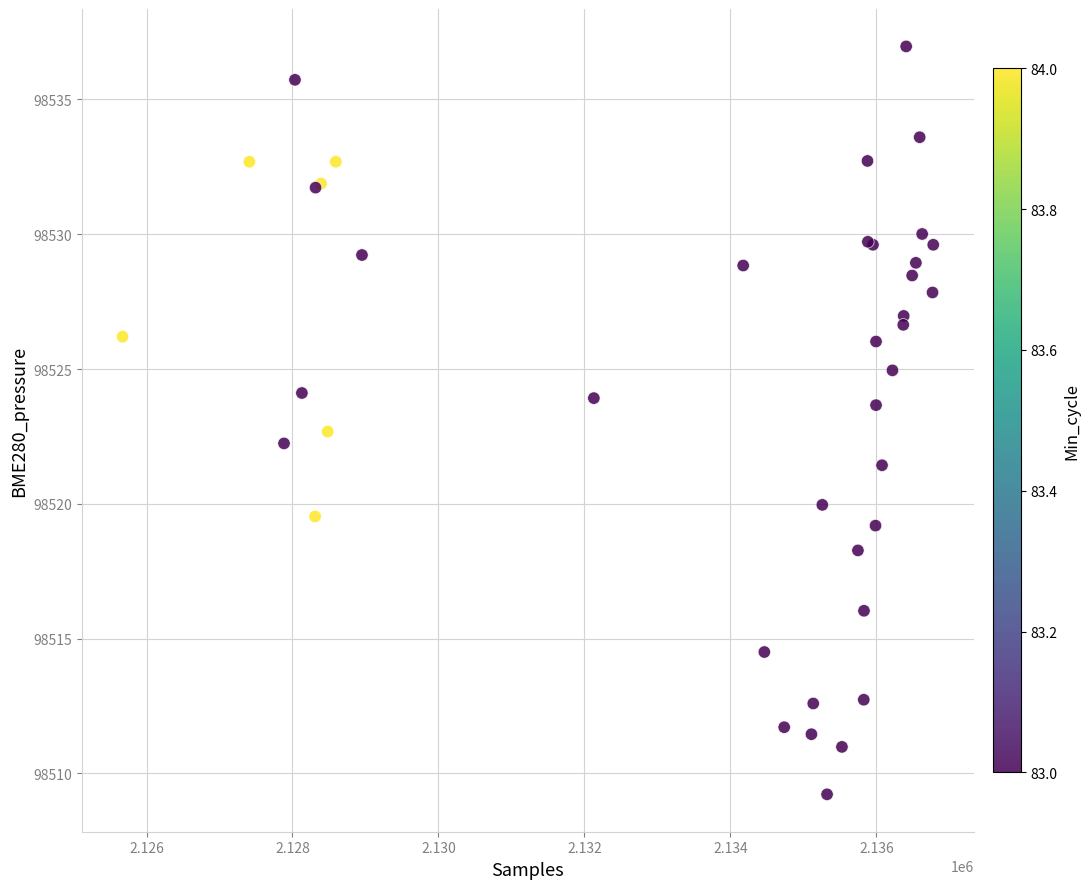

What Y value in the scatter plot is closest to 98523?

98522.7